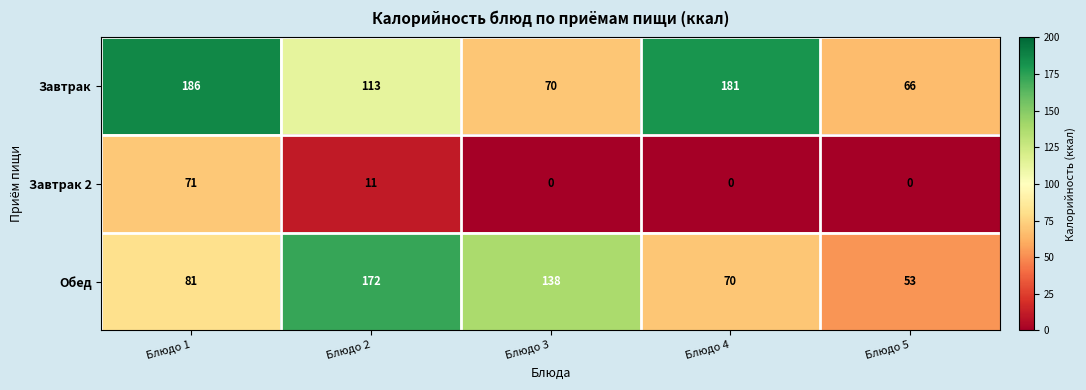

Reading right to left, extract all data points from this chart.

Завтрак: Блюдо 5=66	Блюдо 4=181	Блюдо 3=70	Блюдо 2=113	Блюдо 1=186
Завтрак 2: Блюдо 5=0	Блюдо 4=0	Блюдо 3=0	Блюдо 2=11	Блюдо 1=71
Обед: Блюдо 5=53	Блюдо 4=70	Блюдо 3=138	Блюдо 2=172	Блюдо 1=81